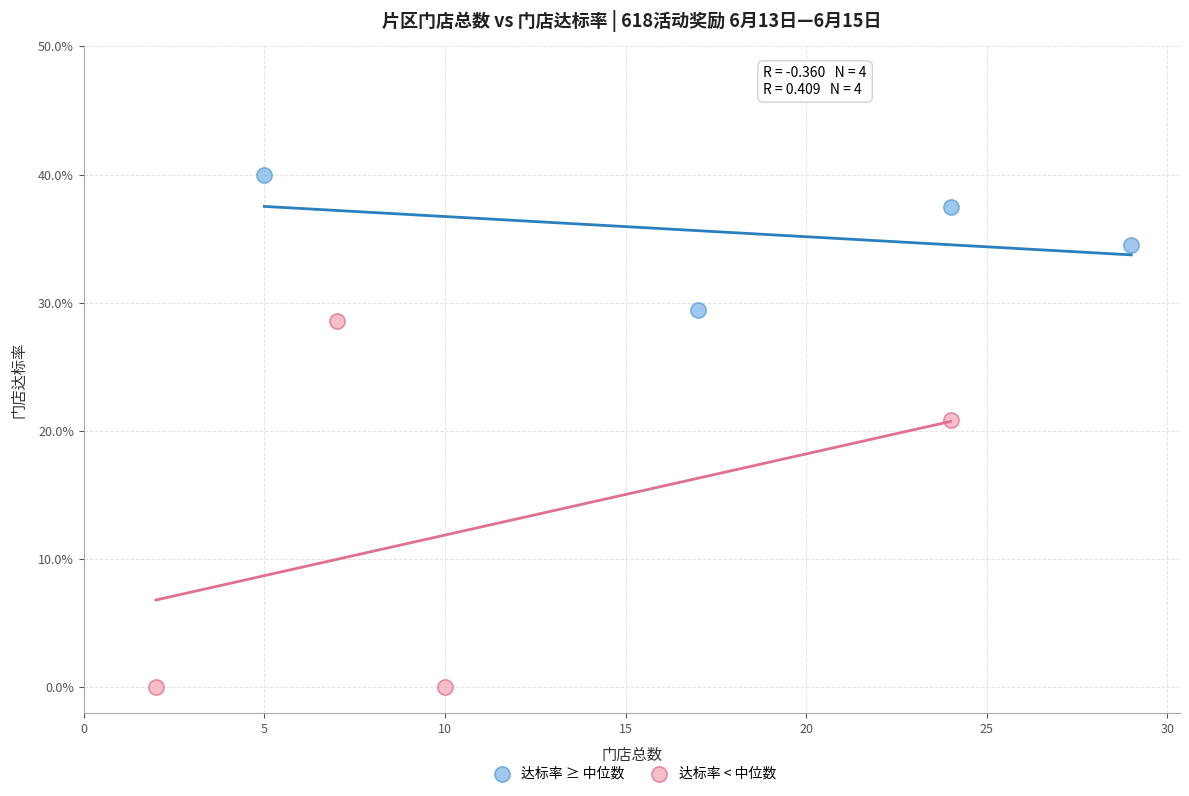

What are all the series names shown in the legend?

达标率 ≥ 中位数, 达标率 < 中位数